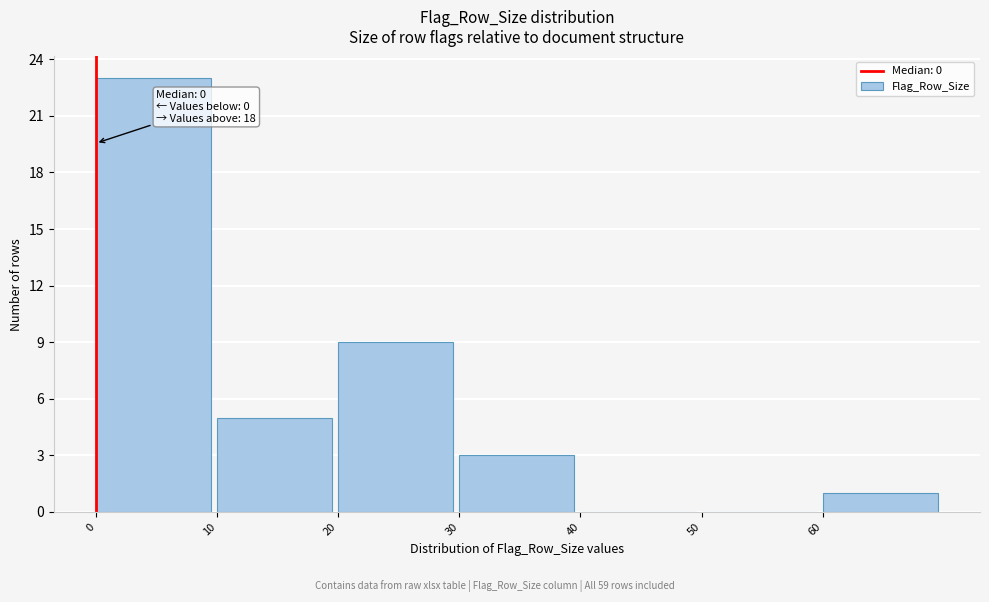

Over which range of the x-axis is the bar tallest?

0 to 10